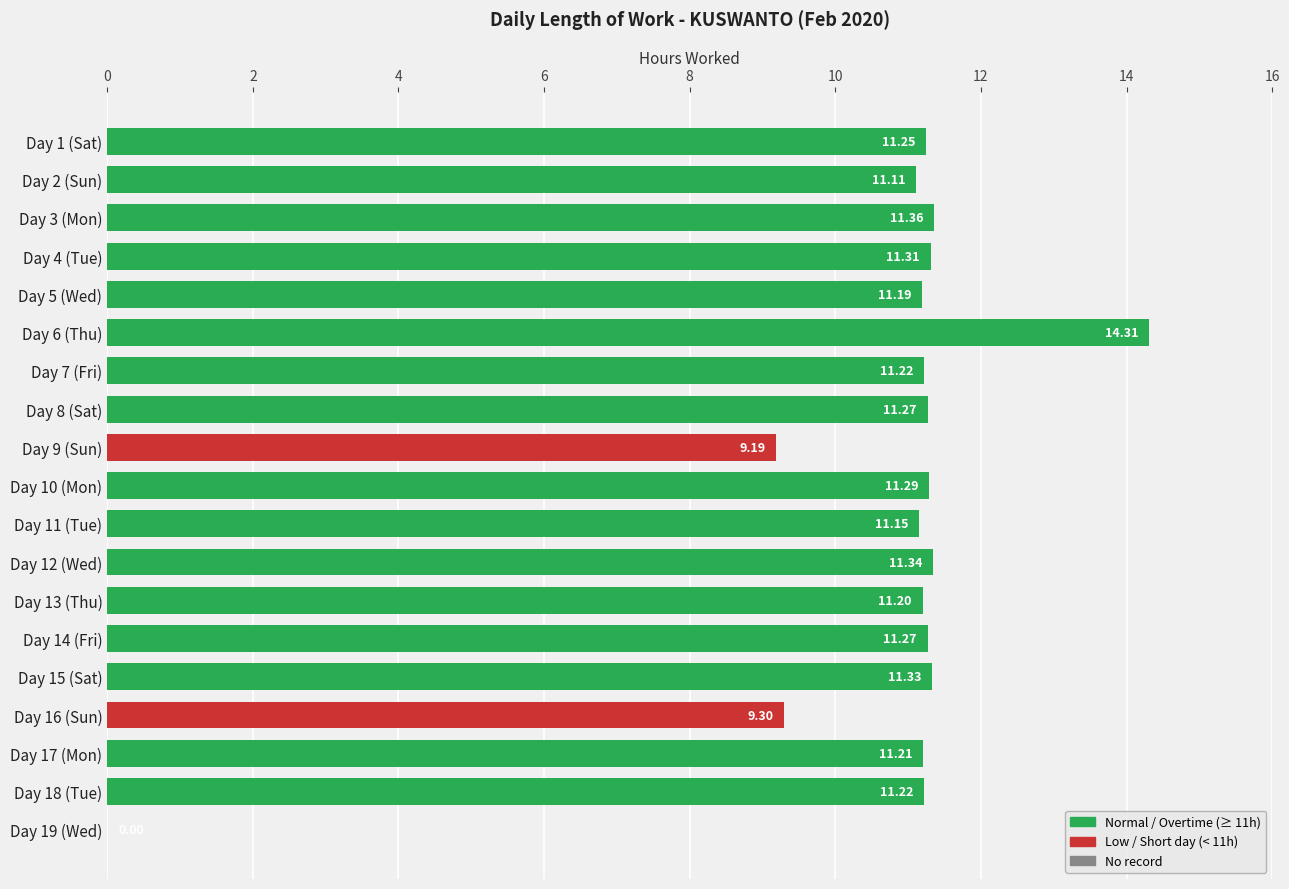

Are the bars horizontal?

Yes